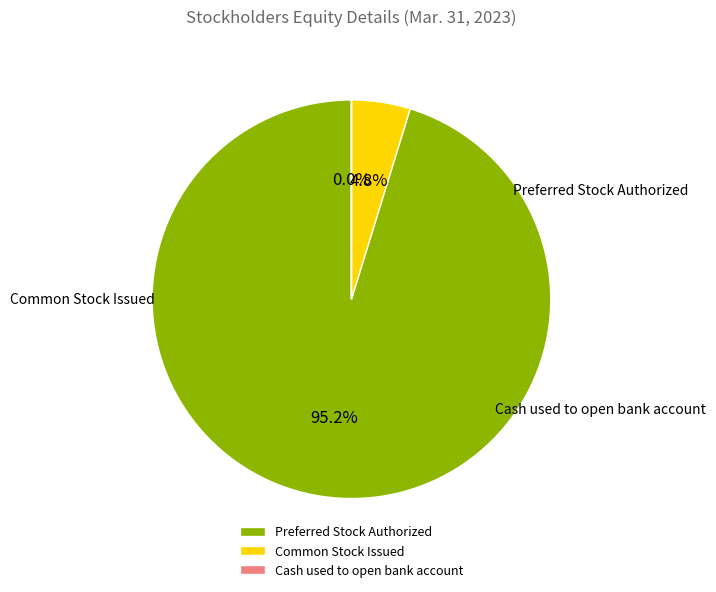

What is the change in value from Common Stock Issued to Cash used to open bank account?

-999900